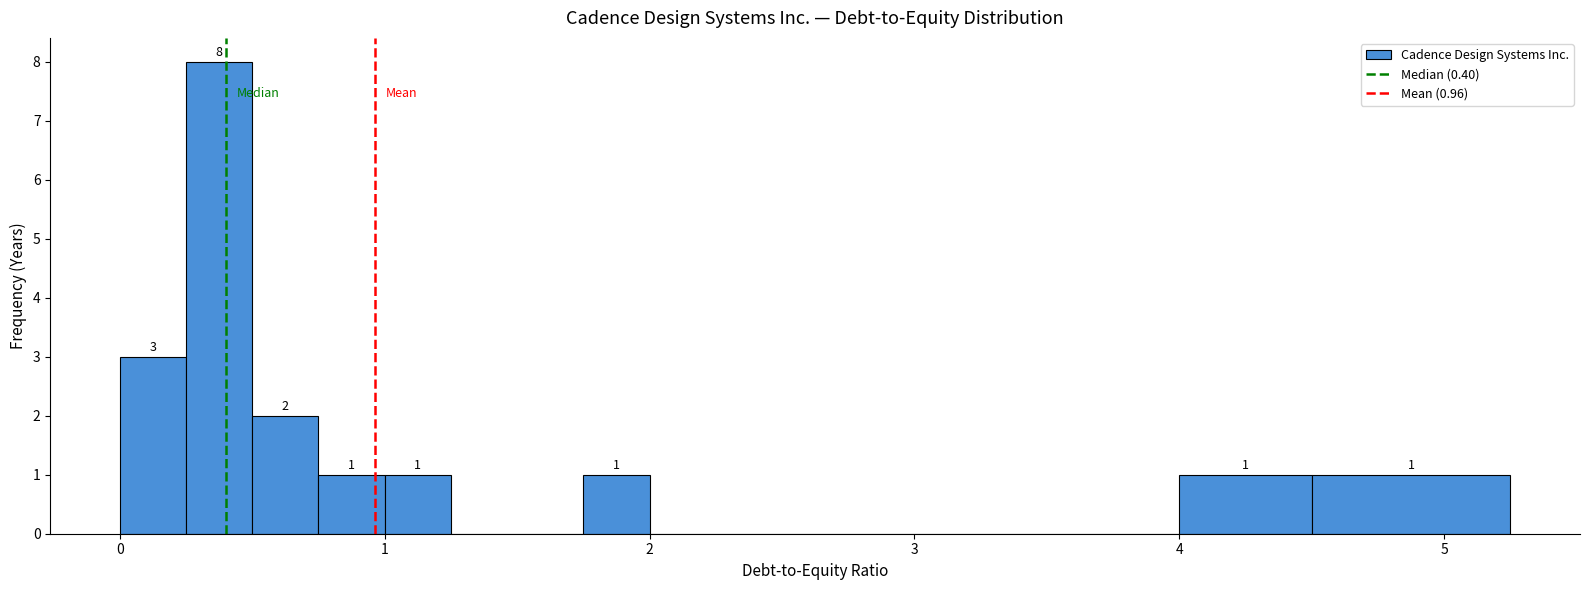

Around what value on the x-axis is the tallest bar? Give the approximate position of its centre, as read against the axis.

0.4